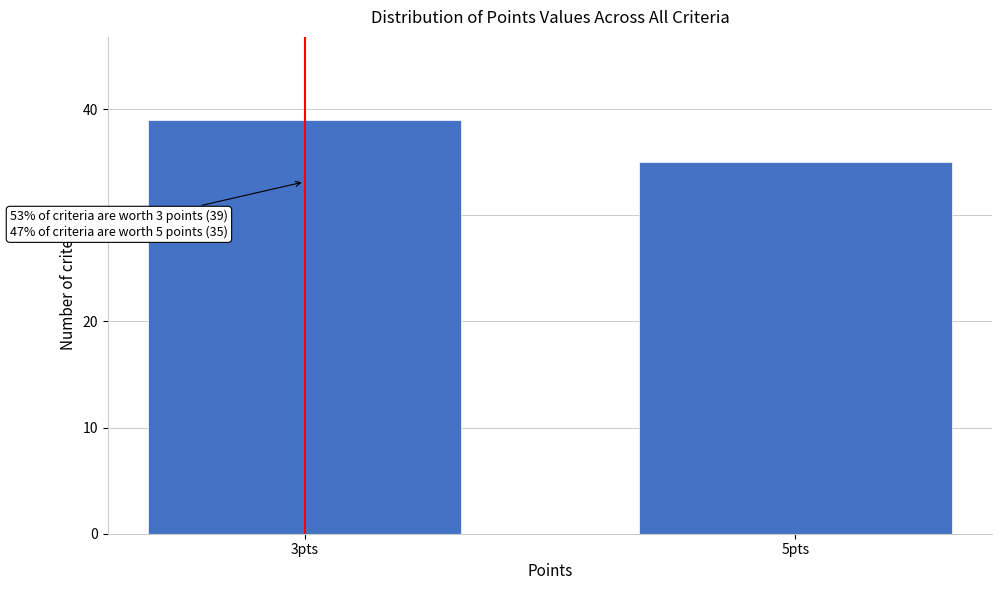

Reading right to left, list all the values displayed in this chart.

35	39